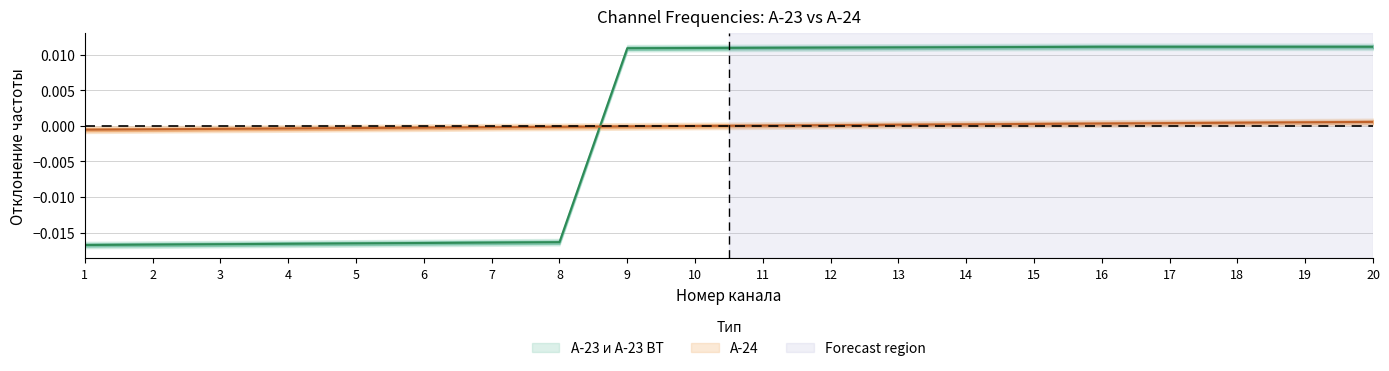

How many values in Frequency_A23 are above zero?

12